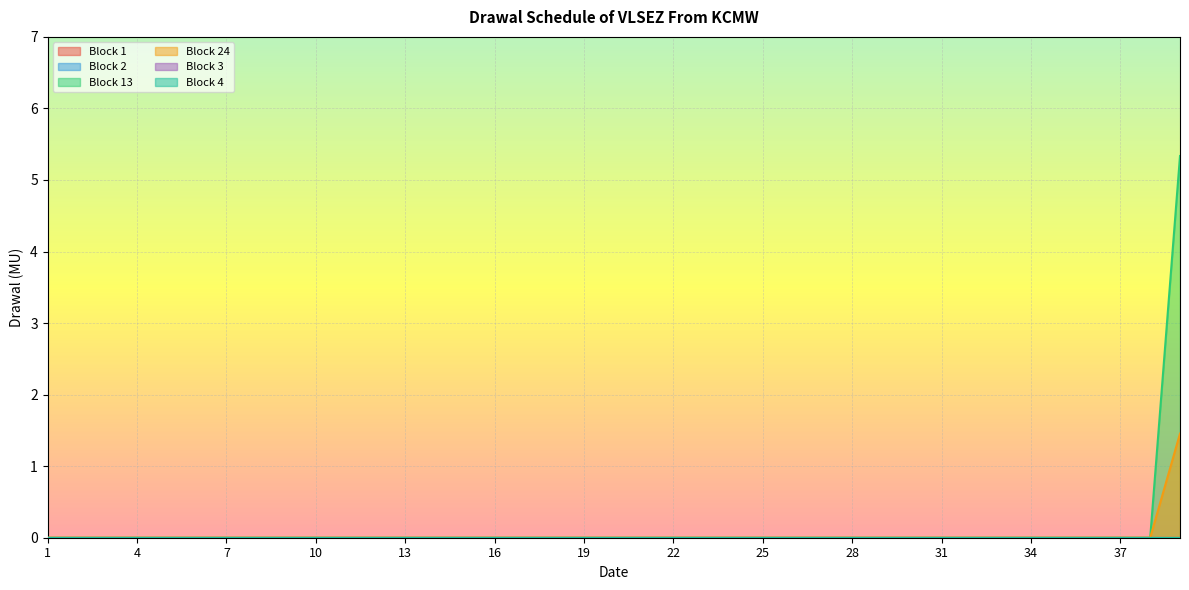

True or false: Block 2 and Block 24 cross at least once.

False